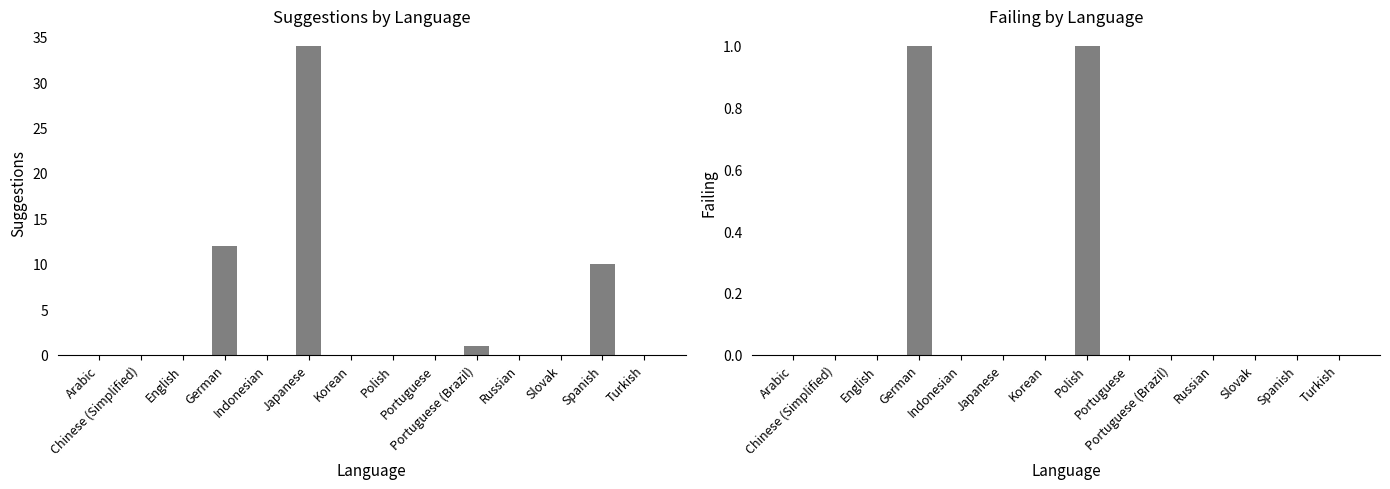

Rank the series at Korean from highest to lowest value.

suggestions, failing